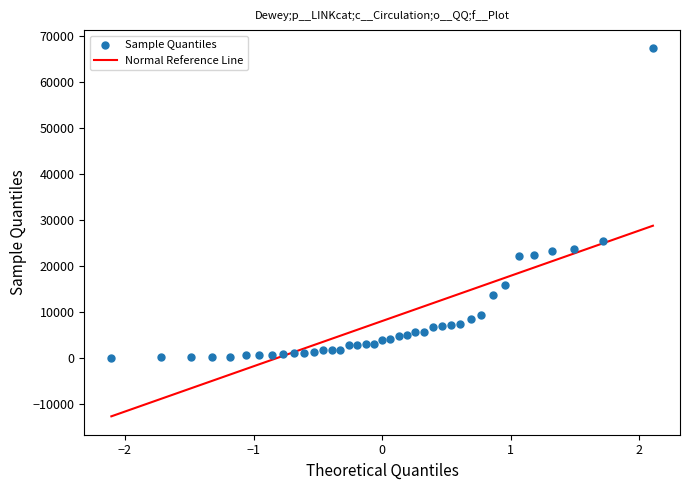

What is the range of Y values (max minus min)?

67318